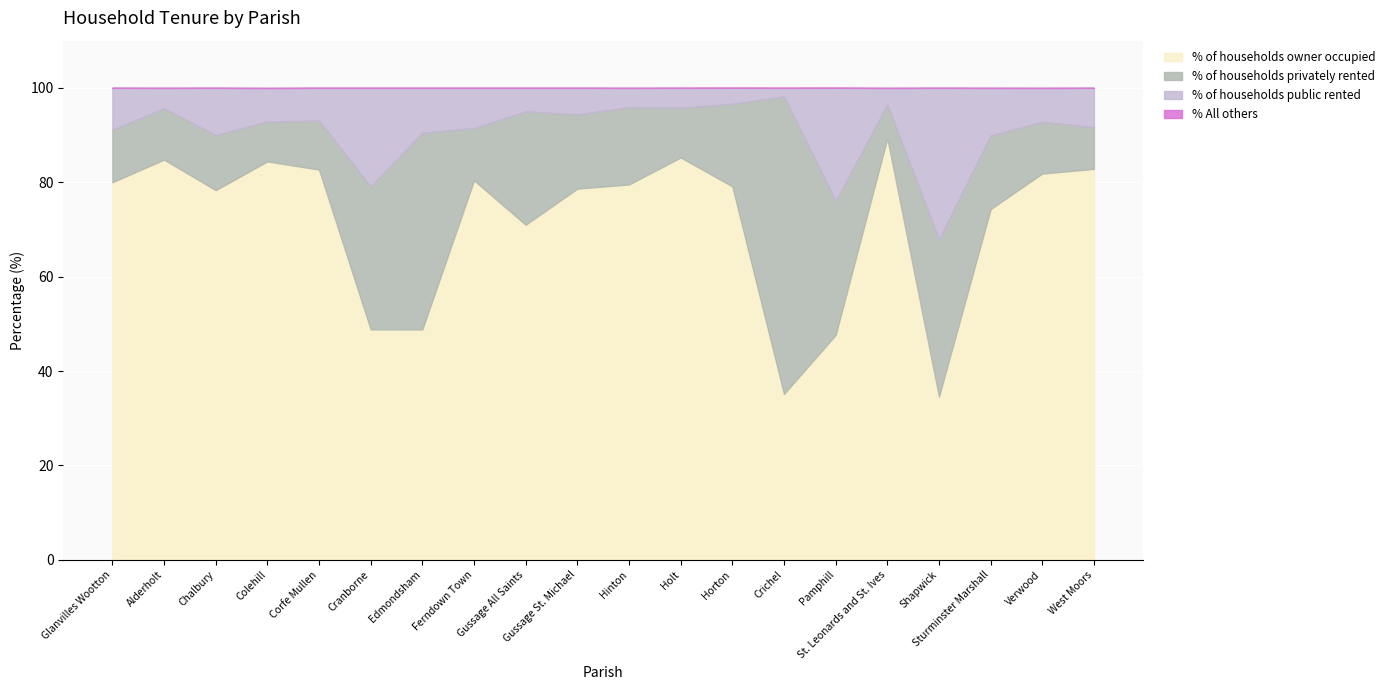

Where is the first local maximum for % All others?

Colehill